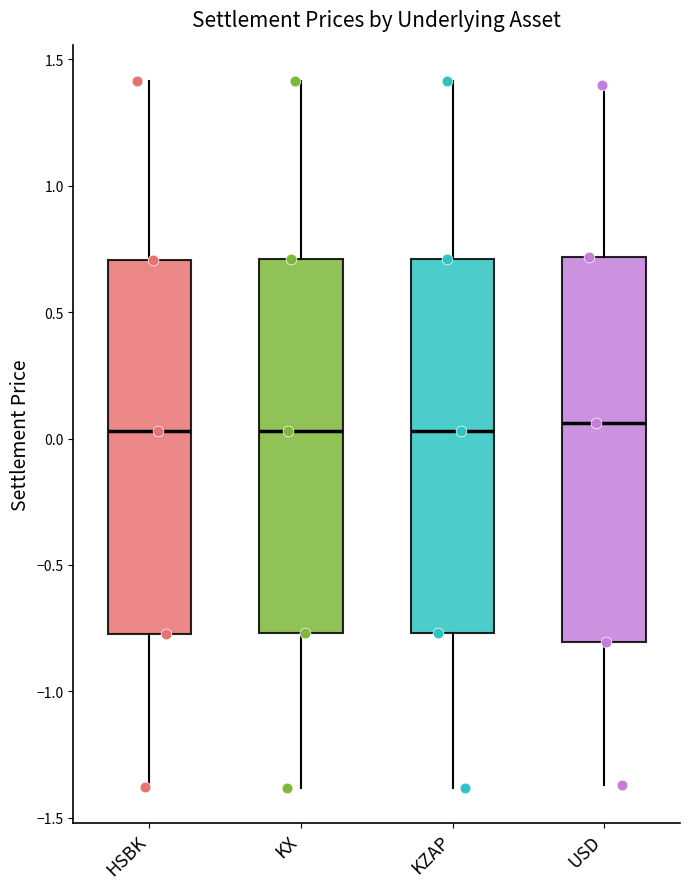

Where does the median line of the box for USD sit on the y-axis? The values are not printed on the chart, so give them approximately, as read against the axis.

0.05